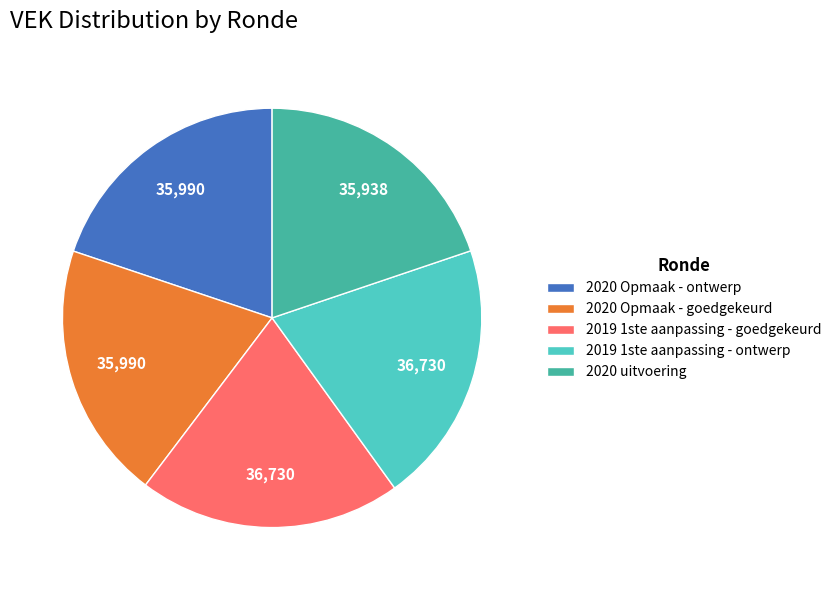

Is it true that 2020 Opmaak - ontwerp is 12% of the pie?

False